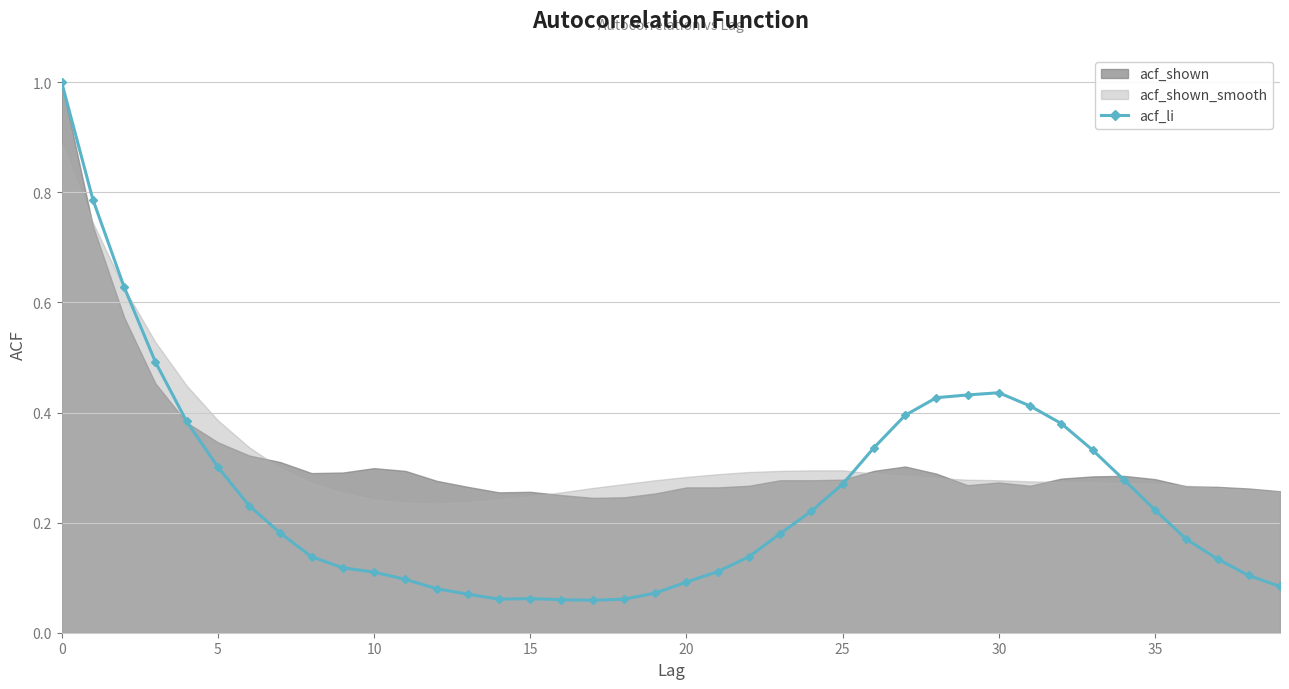

True or false: acf_li has more than 1 points higher than both neighbors.

True